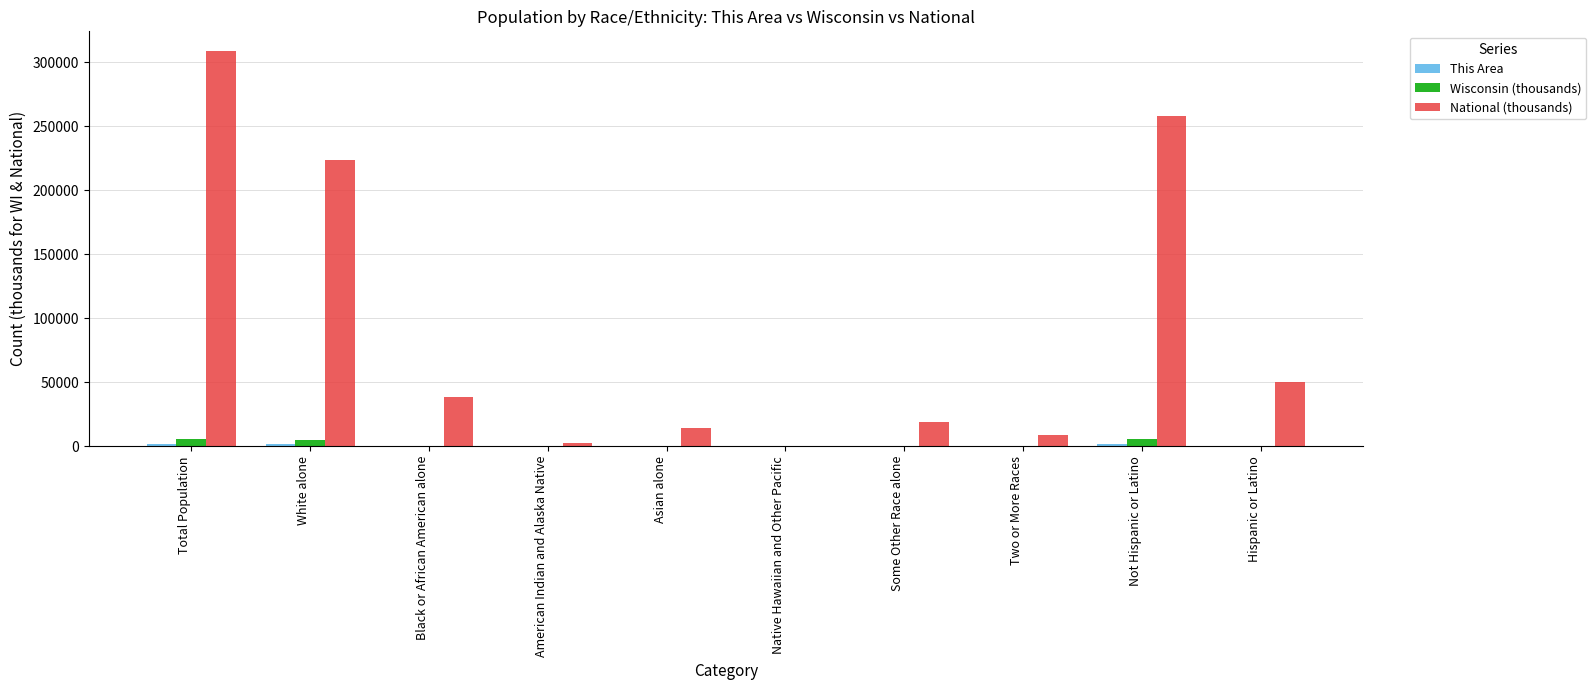

At which category is the sum across all series the highest?

Total Population